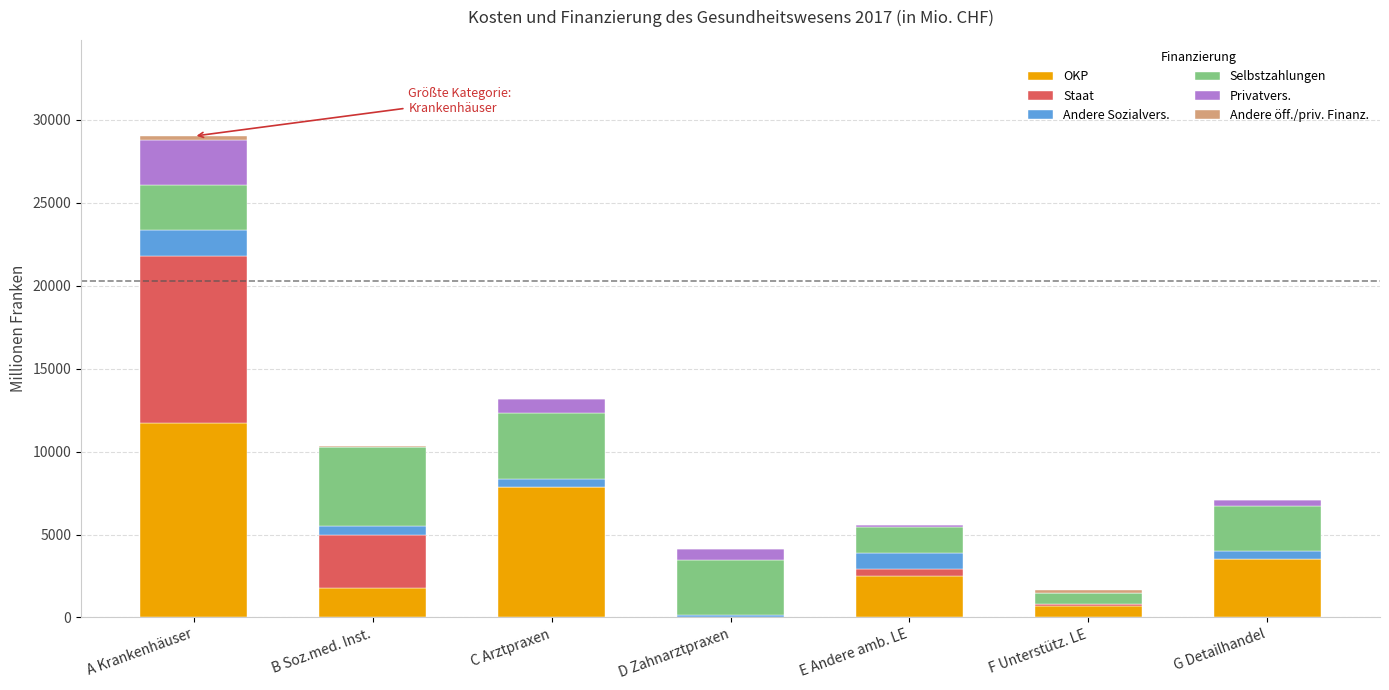

The value of OKP at E Andere amb. LE is 1211.4. True or false?

False